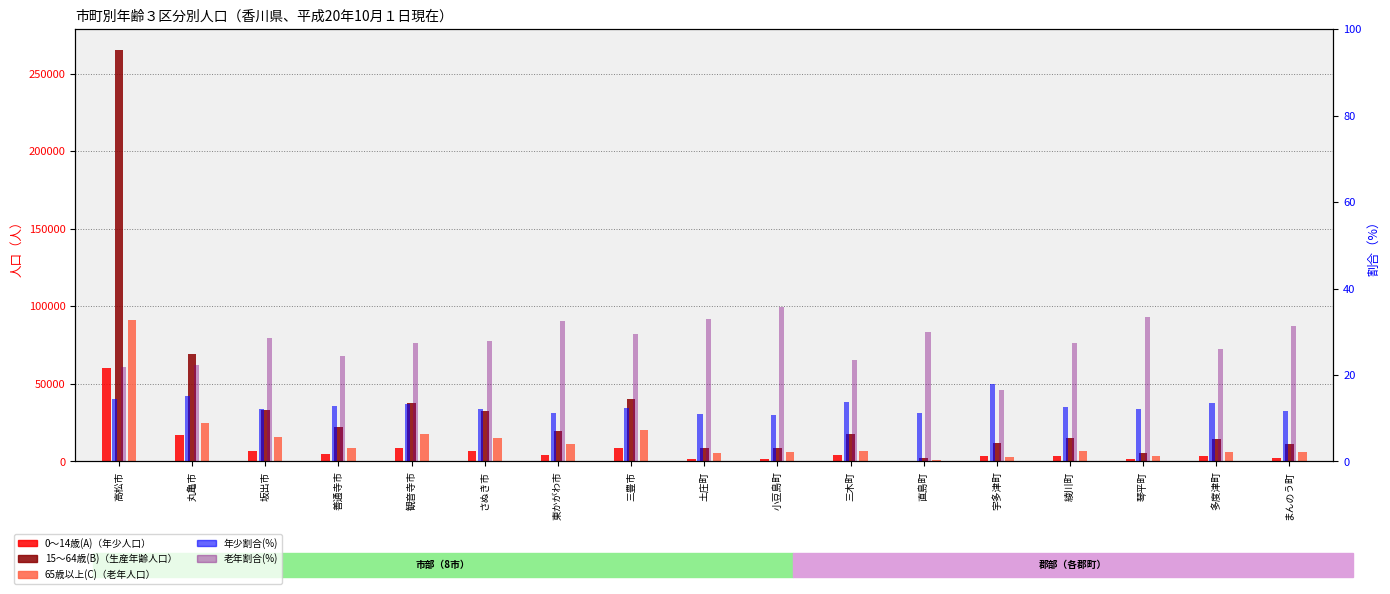

What is the difference between the second highest and second lowest values in the 15～64歳(B) series?

63528.0